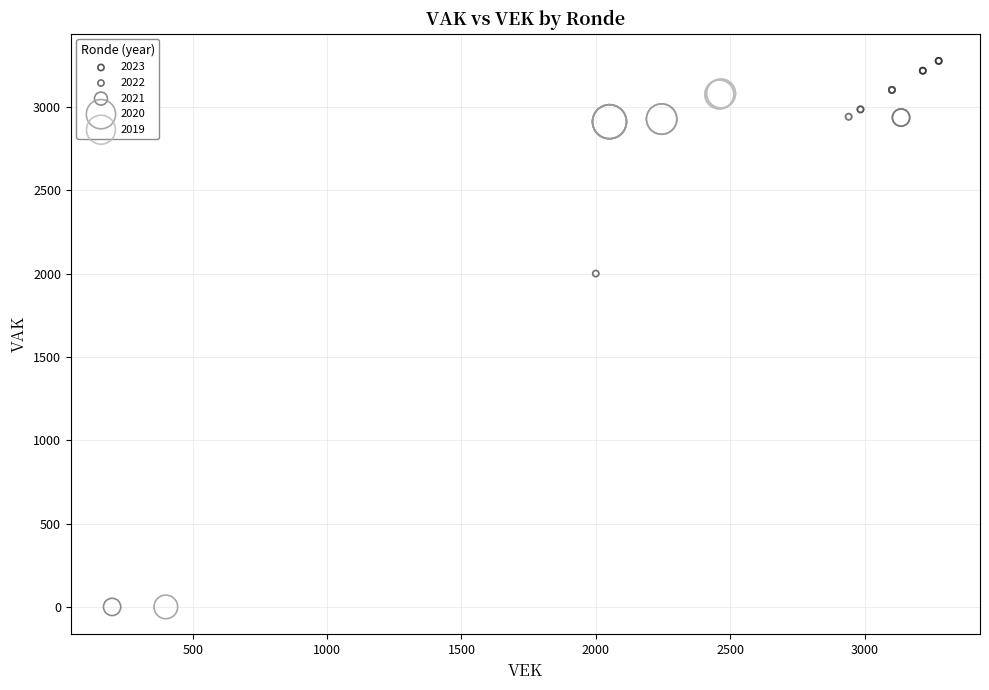

Which series contains the highest Y value?

2023